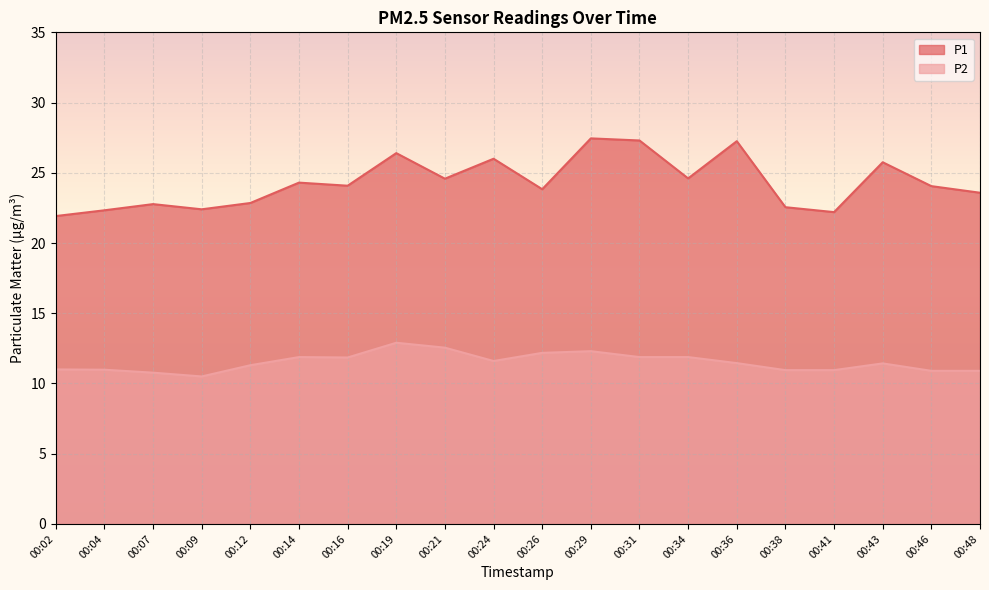

Between 00:07 and 00:19, which series saw the biggest shift?

P1